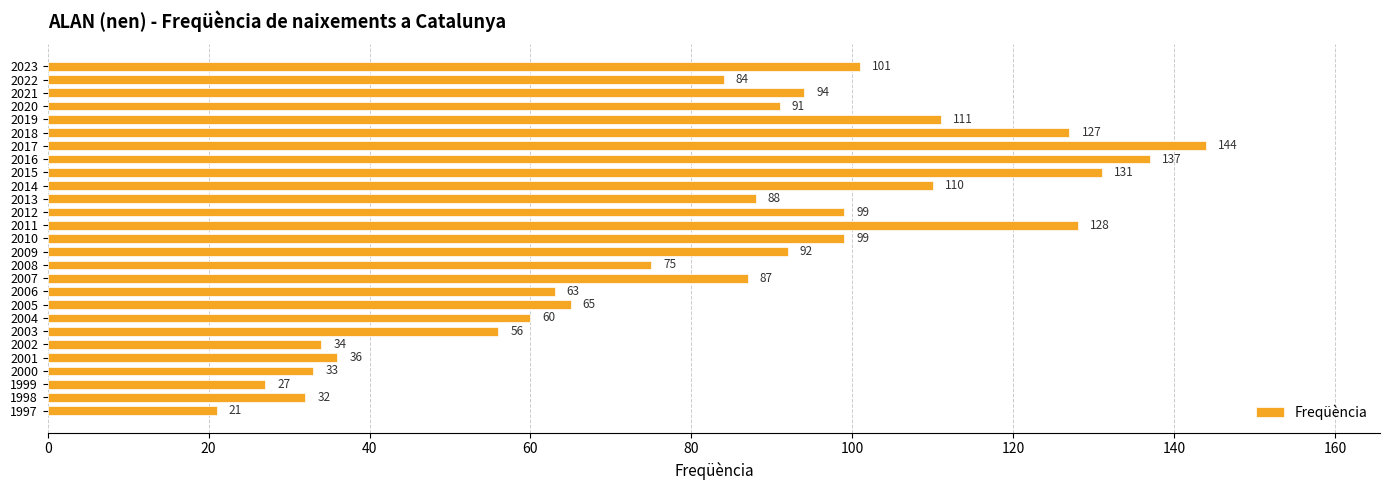

What is the difference between the second highest and second lowest values?

110